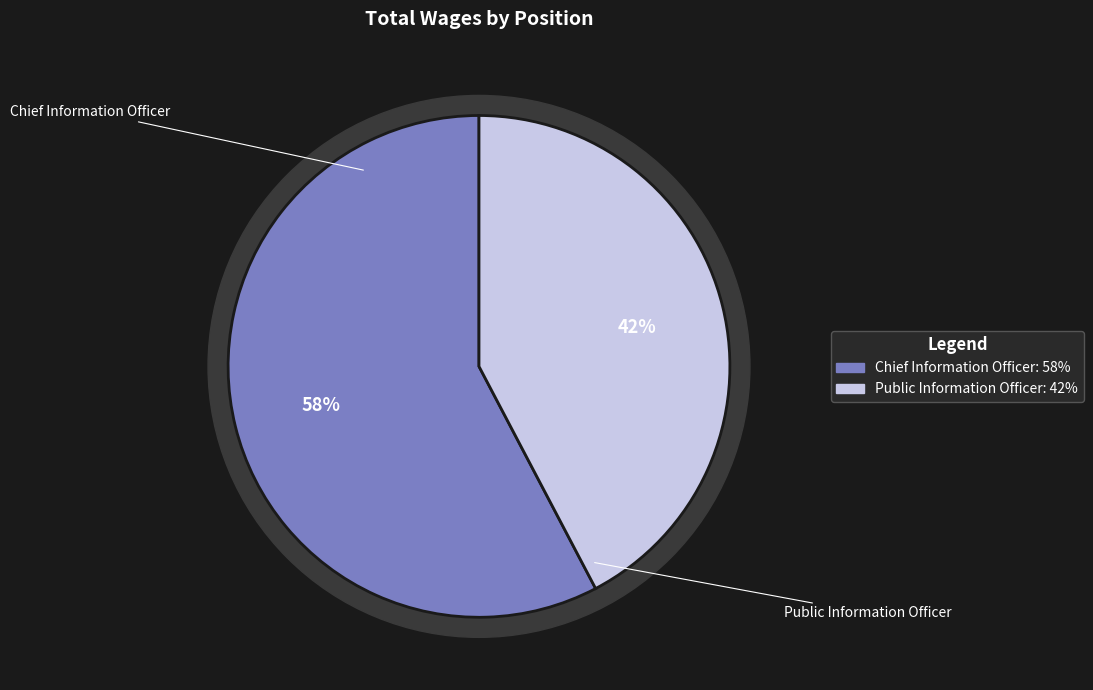

Between Public Information Officer and Chief Information Officer, which is larger?

Chief Information Officer